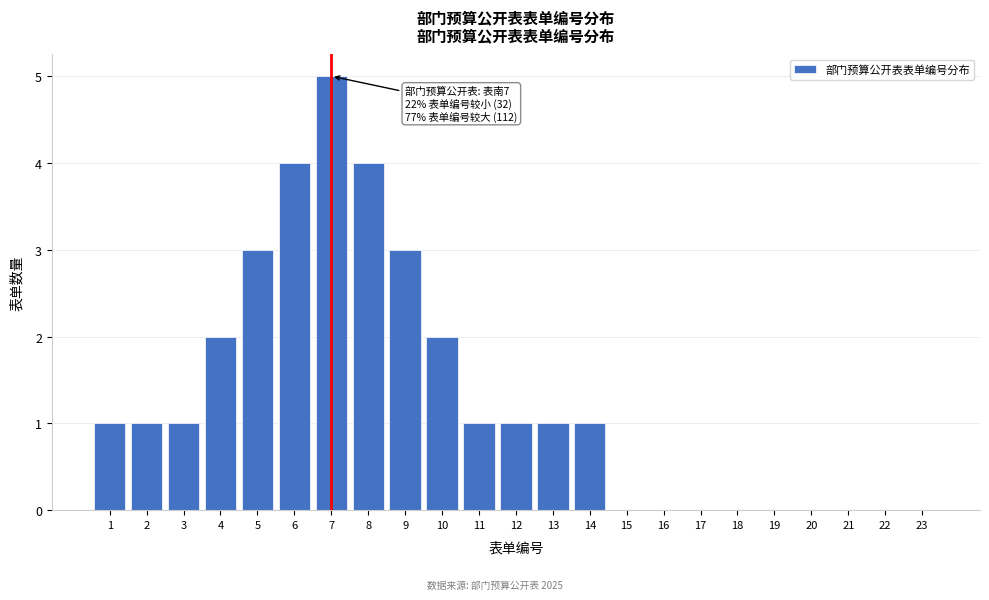

Reading left to right, what are all the values shown in this chart?

1=1	2=1	3=1	4=2	5=3	6=4	7=5	8=4	9=3	10=2	11=1	12=1	13=1	14=1	15=0	16=0	17=0	18=0	19=0	20=0	21=0	22=0	23=0